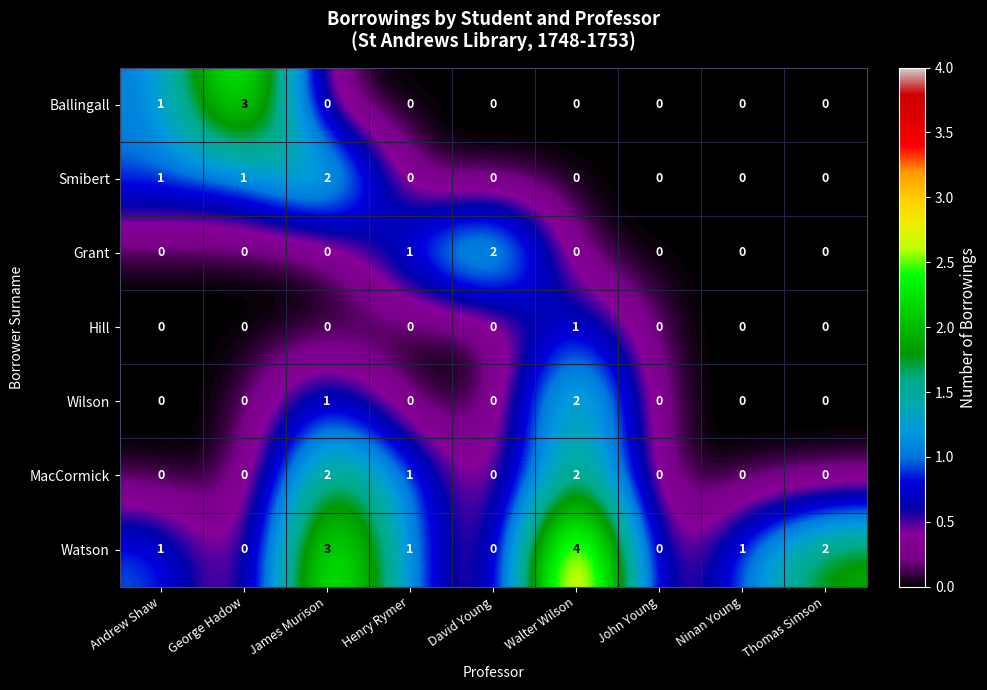

Where is Ballingall nearest to the value 1?

Andrew Shaw